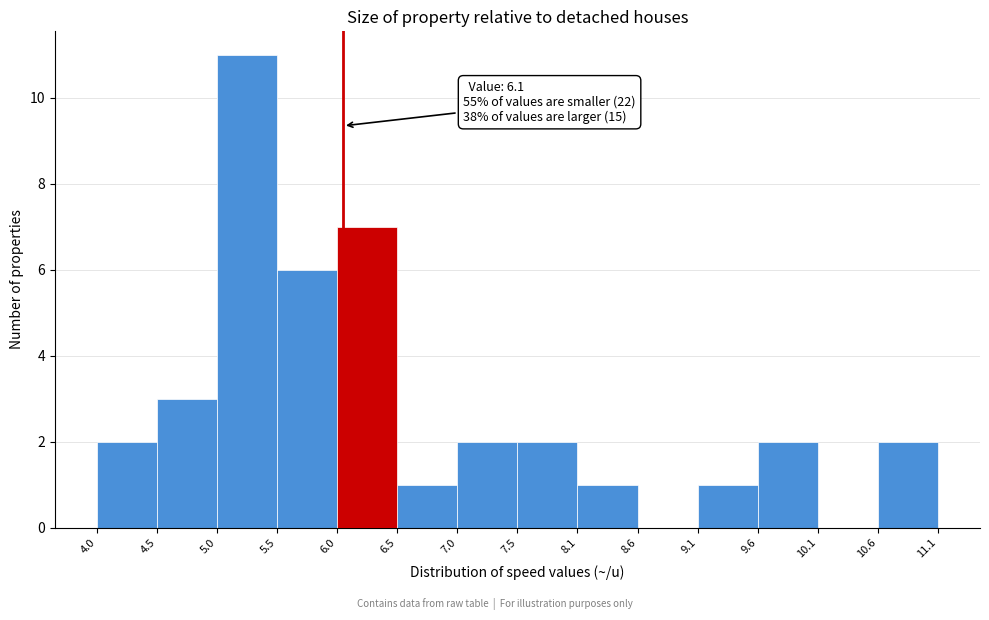

Over which range of the x-axis is the bar tallest?

5.0 to 5.5